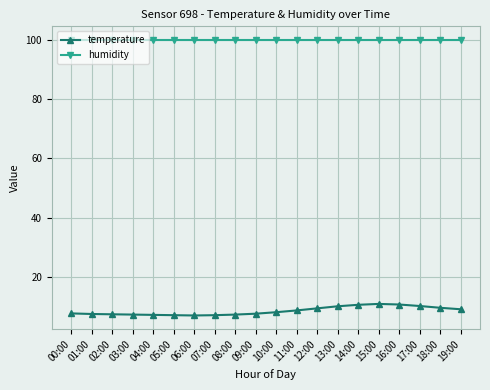

What are all the series names shown in the legend?

temperature, humidity